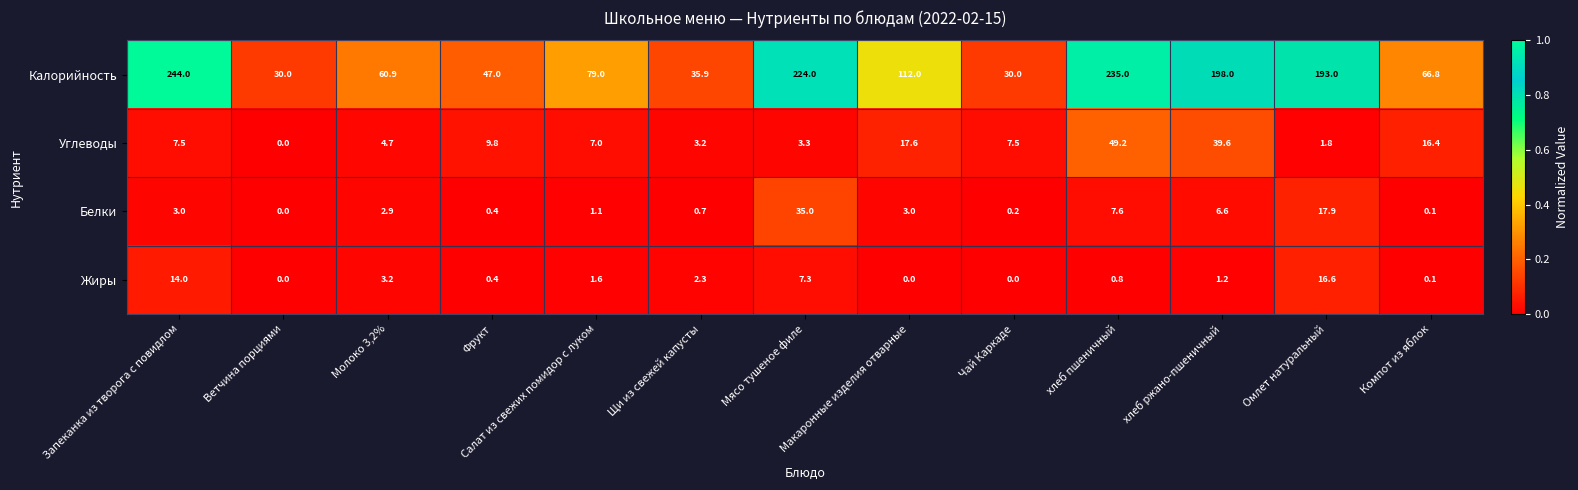

At which label does Жиры first exceed 1?

Запеканка из творога с повидлом